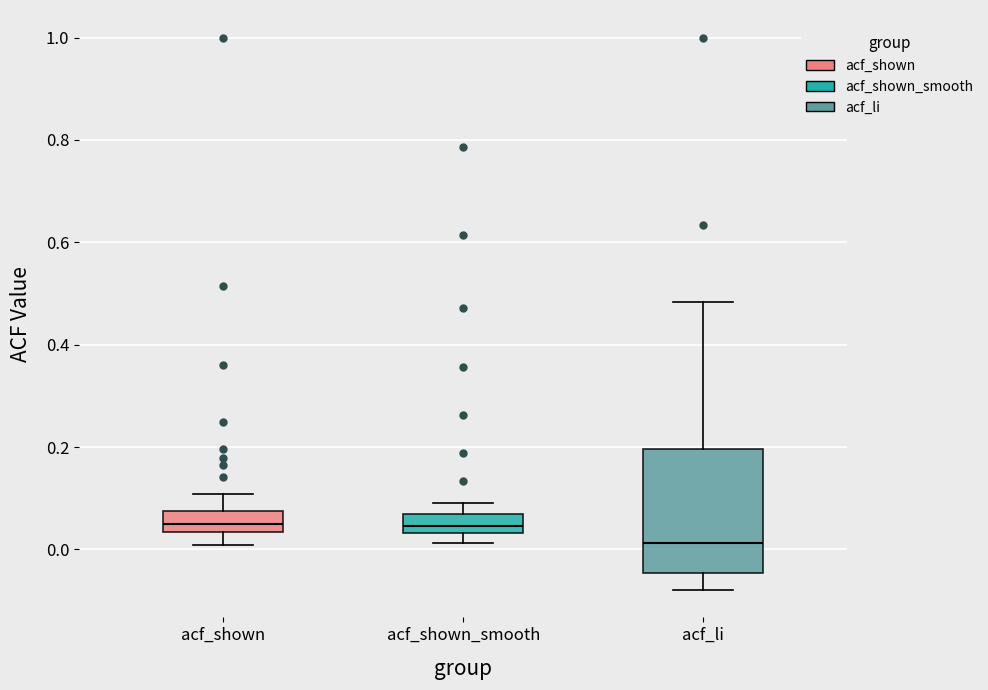

Which box is the tallest, from its lower edge to its upper edge?

acf_li